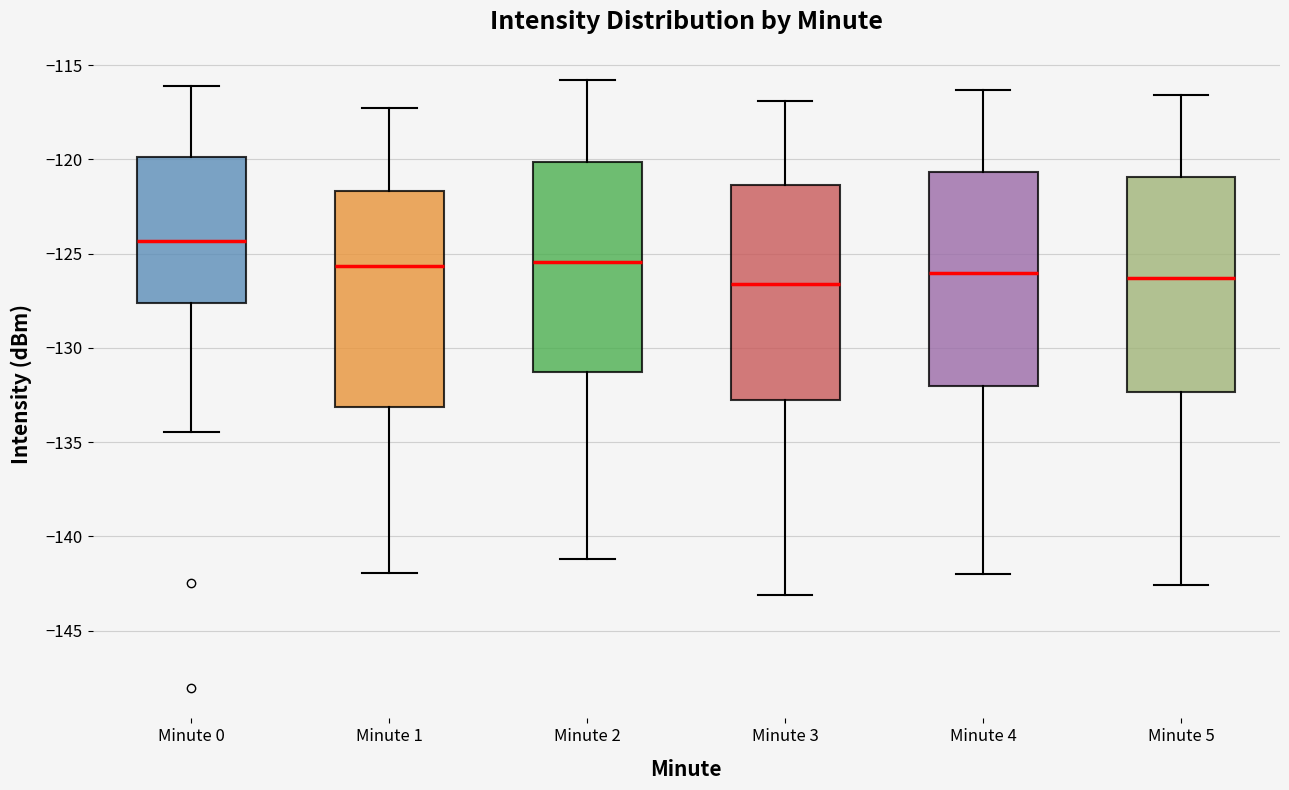

Reading left to right, transcribe this box plot: for each box, give where its median line is, the range the box spans, and where its two whiskers end, as read against the y-axis. The values are not printed on the chart, so give them approximately, as read against the axis.

Minute 0: median -124.5, box -127.5 to -120.0, whiskers -134.5 to -116.0
Minute 1: median -125.5, box -133.0 to -121.5, whiskers -142.0 to -117.5
Minute 2: median -125.5, box -131.5 to -120.0, whiskers -141.0 to -116.0
Minute 3: median -126.5, box -132.5 to -121.5, whiskers -143.0 to -117.0
Minute 4: median -126.0, box -132.0 to -120.5, whiskers -142.0 to -116.5
Minute 5: median -126.5, box -132.5 to -121.0, whiskers -142.5 to -116.5